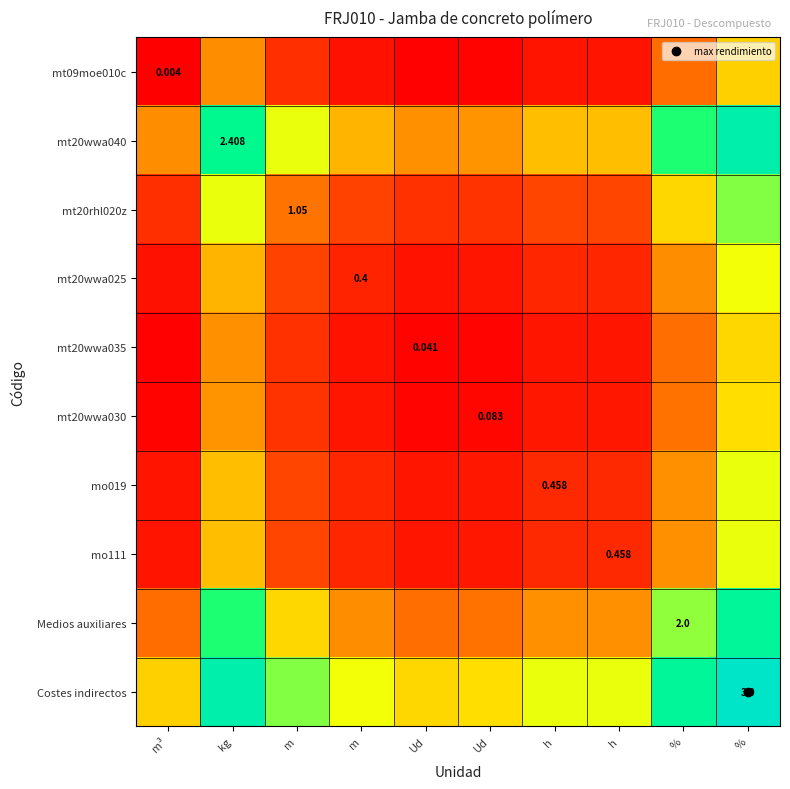

The value of mt20wwa040 at % is 0.7. True or false?

True